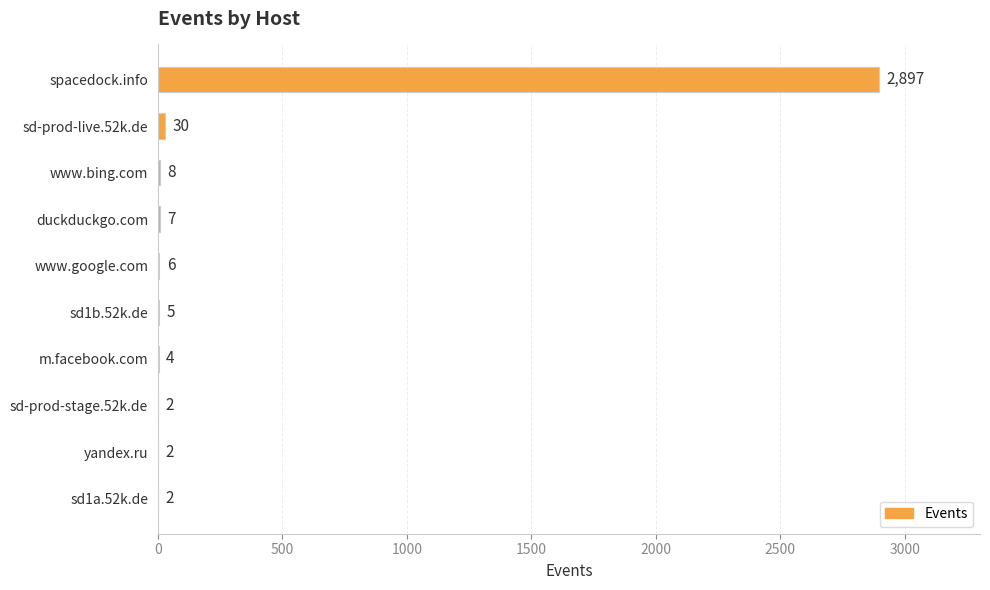

Reading top to bottom, transcribe all the data shown in this chart.

spacedock.info=2897	sd-prod-live.52k.de=30	www.bing.com=8	duckduckgo.com=7	www.google.com=6	sd1b.52k.de=5	m.facebook.com=4	sd-prod-stage.52k.de=2	yandex.ru=2	sd1a.52k.de=2